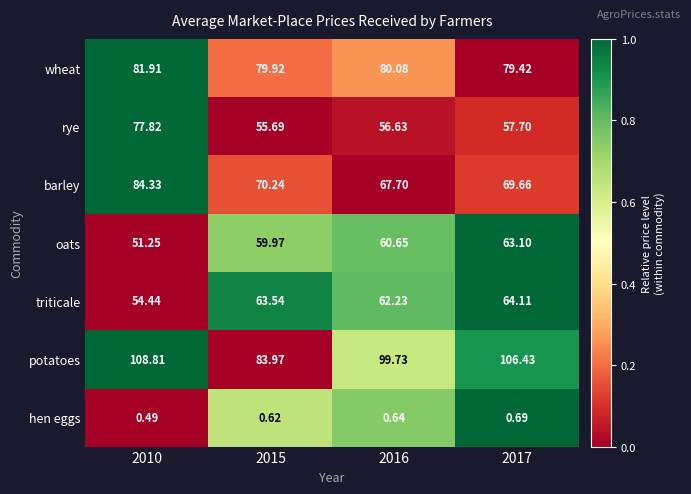

At which category does the chart reach its minimum across all series?

2010